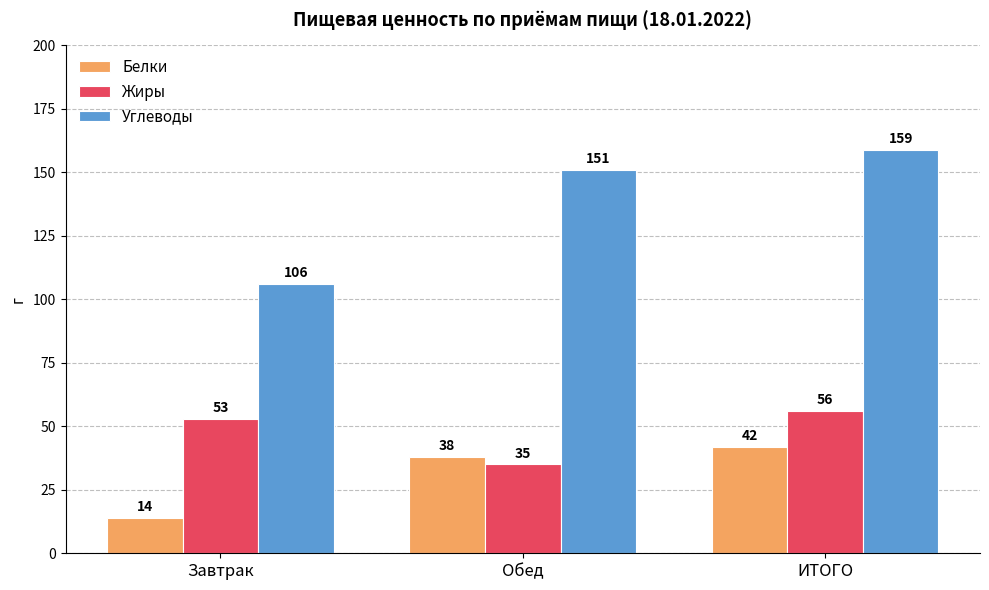

True or false: Белки has a value of 18 at Обед.

False